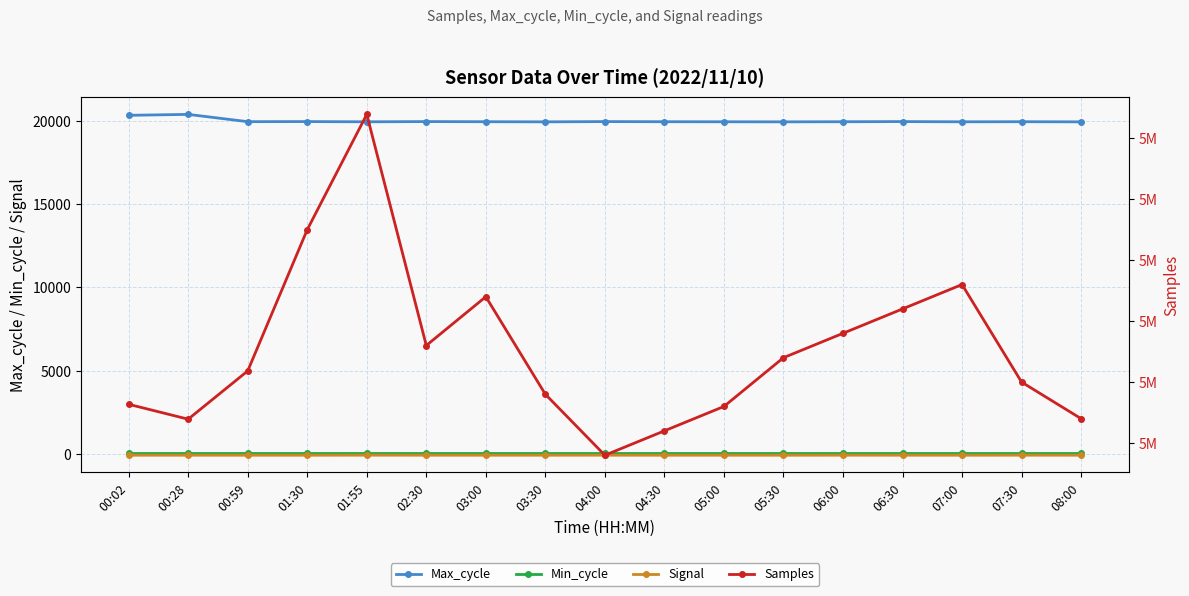

At which category does Samples reach its first local valley?

00:28